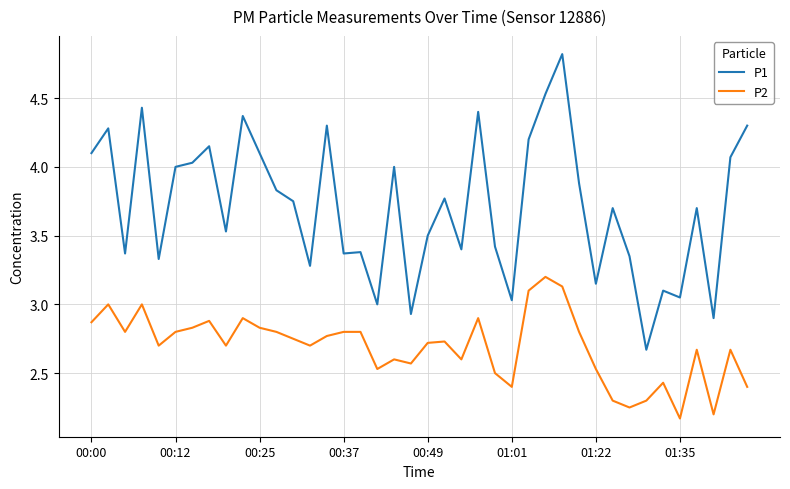

What is the difference between the second highest and minimum values in the P2 series?

1.0